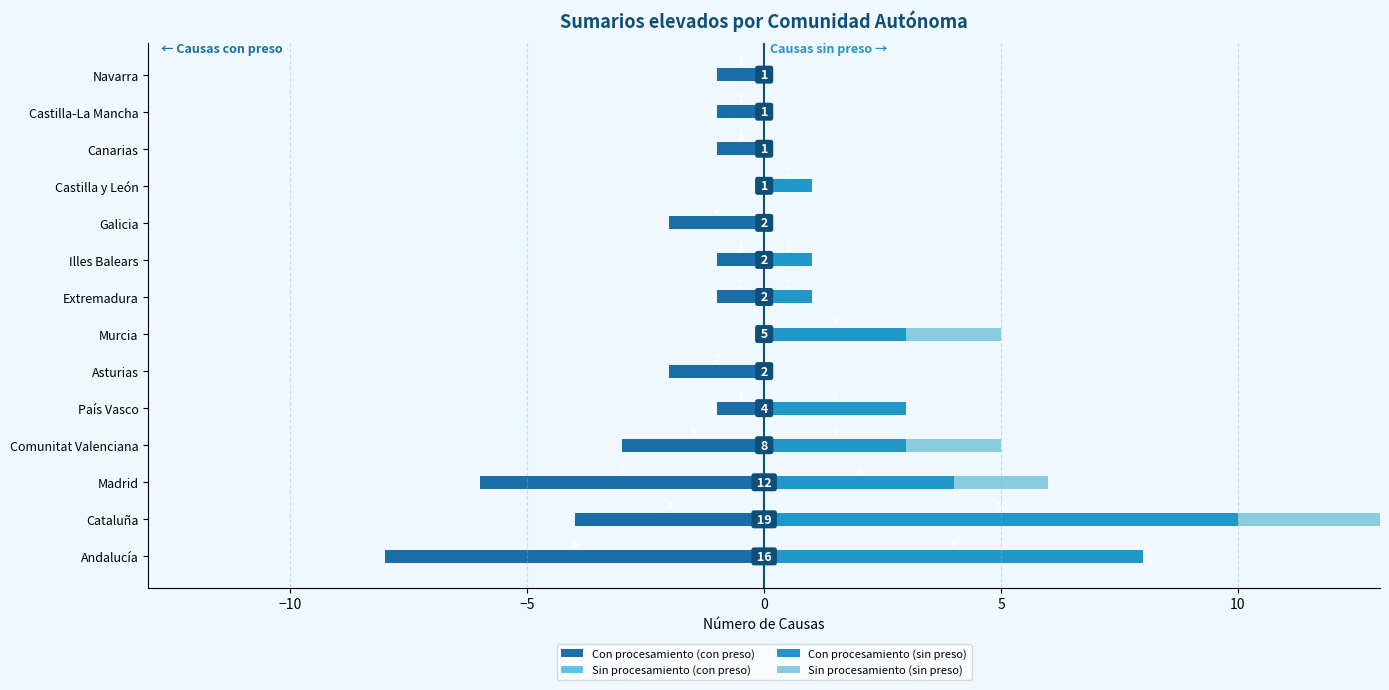

What is the difference between the maximum and minimum values in the Con procesamiento (sin preso) series?

10.0